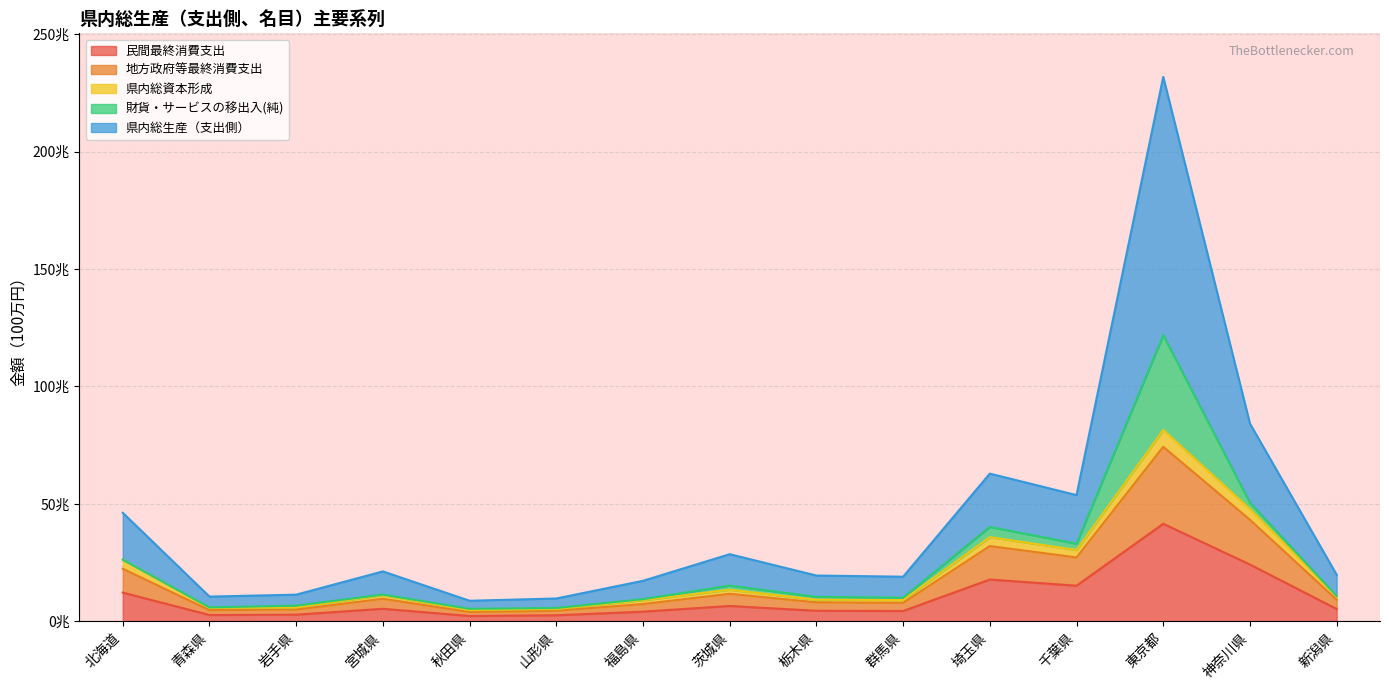

Which series has the largest range (max minus min)?

県内総生産（支出側）